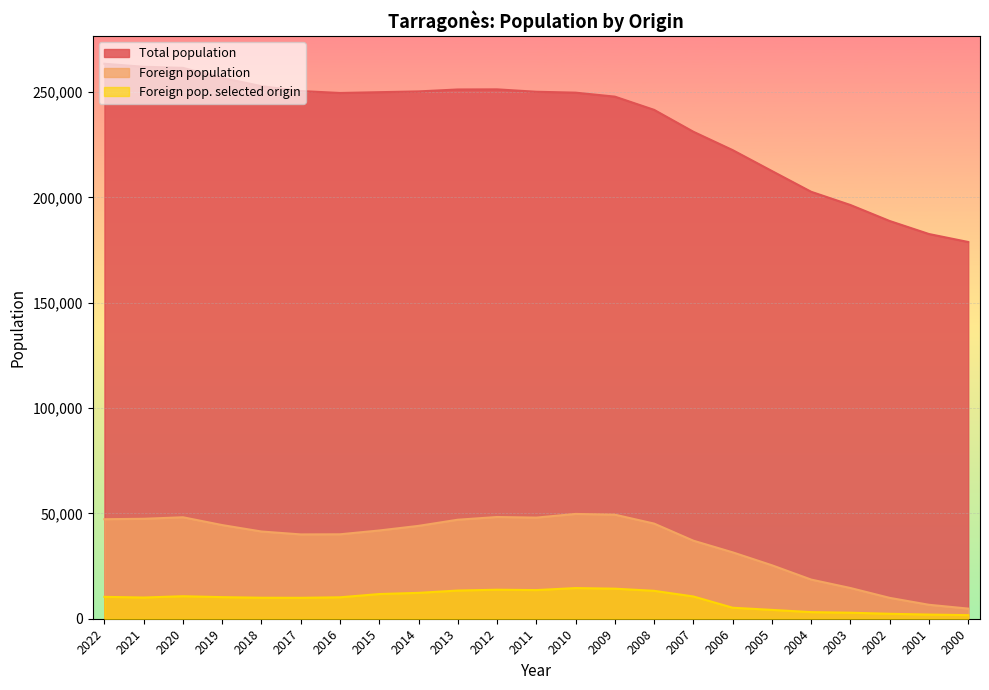

Reading left to right, extract all data points from this chart.

Total population: 263428	262001	261466	256730	252790	250488	249565	249939	250306	251226	251282	250142	249718	247827	241549	231161	222444	212520	202662	196387	188790	182613	178831
Foreign population: 47236	47440	48162	44452	41401	40023	40081	41891	44079	46995	48287	47998	49749	49395	45160	37046	31515	25378	18582	14578	9907	6620	4807
Foreign pop. selected origin: 10387	10065	10681	10249	9969	9930	10174	11720	12279	13377	13774	13597	14555	14267	13243	10565	5224	4193	3134	2856	2347	1973	1703